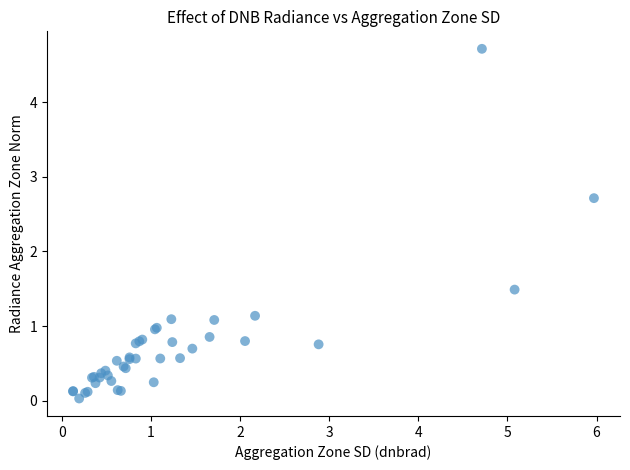

What Y value in the scatter plot is closest to 2?

1.5